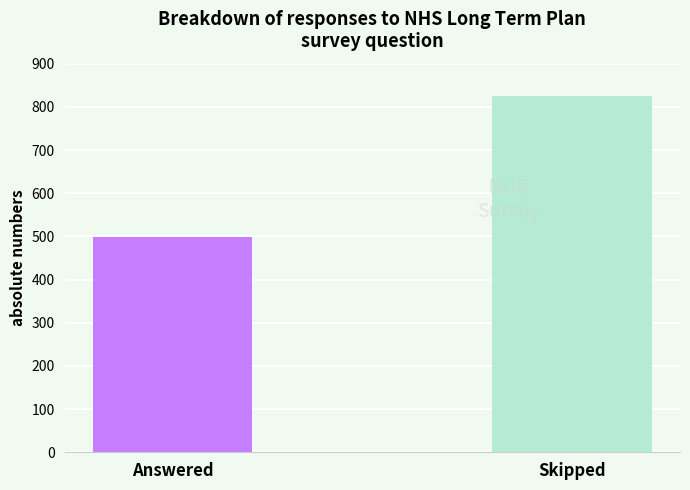

What is the sum of all values?

1323